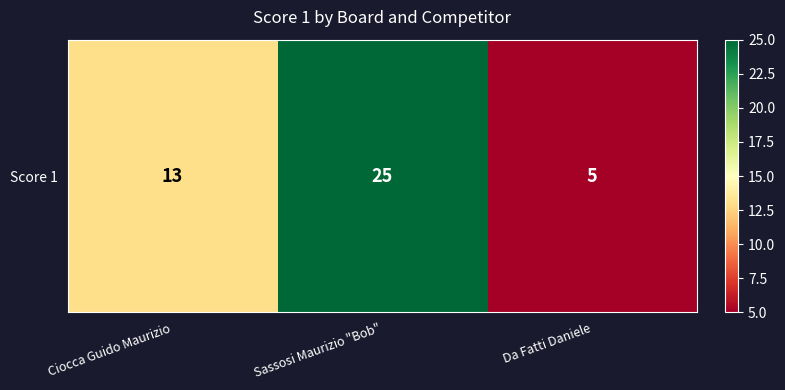

Reading left to right, transcribe all the data shown in this chart.

Ciocca Guido Maurizio=13	Sassosi Maurizio "Bob"=25	Da Fatti Daniele=5